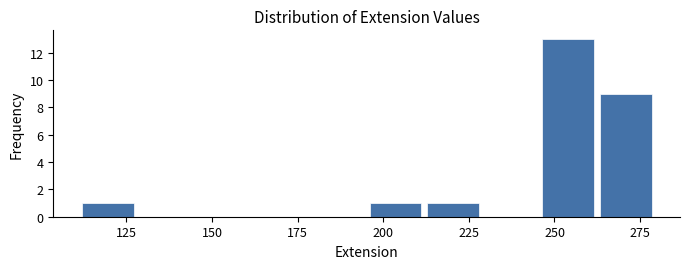

Around what value on the x-axis is the tallest bar? Give the approximate position of its centre, as read against the axis.

255